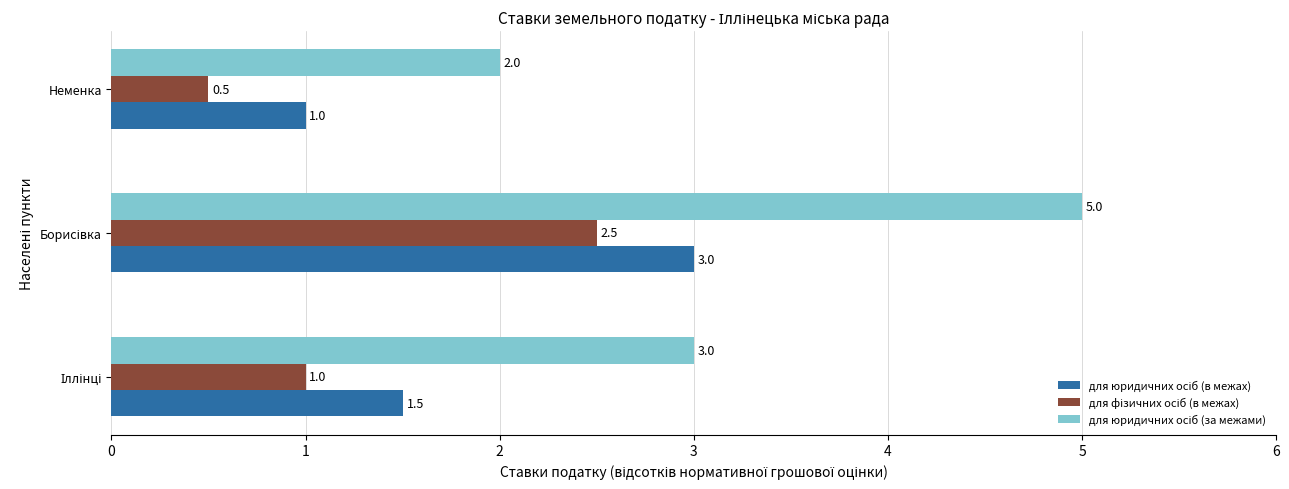

What is the difference between the highest and lowest values at Неменка?

1.5